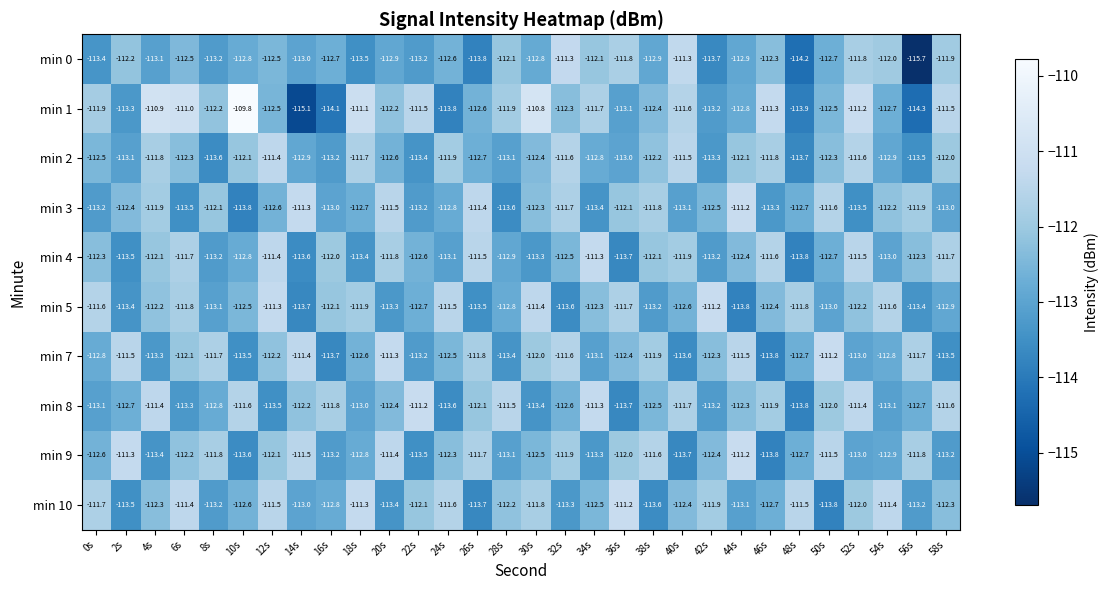

What is the sum of the min 1 values at 24s and 52s?

-225.0